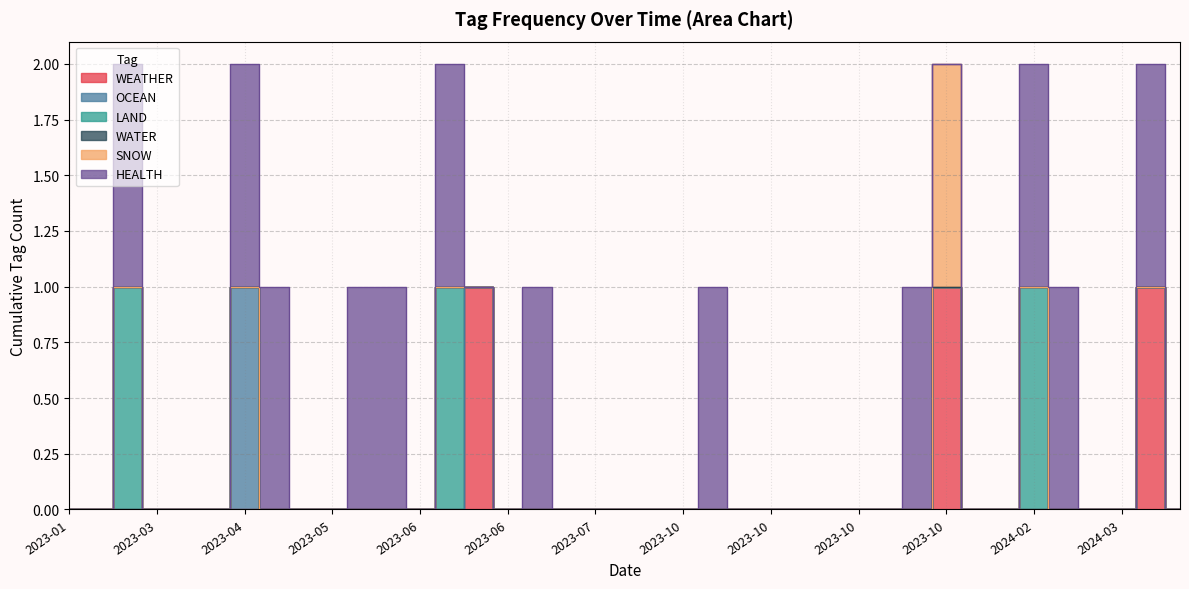

At how many categories does at least one series exceed 0?

14